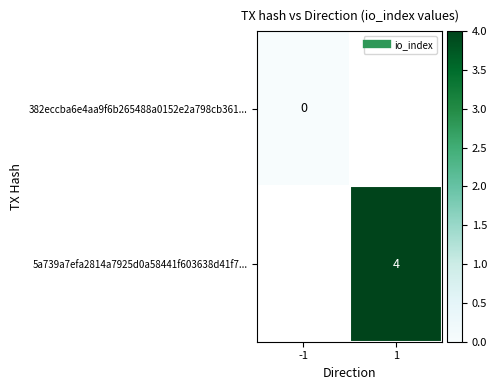

List the series in order of their peak value, highest first.

382eccba6e4aa9f6b265488a0152e2a798cb361..., 5a739a7efa2814a7925d0a58441f603638d41f7...